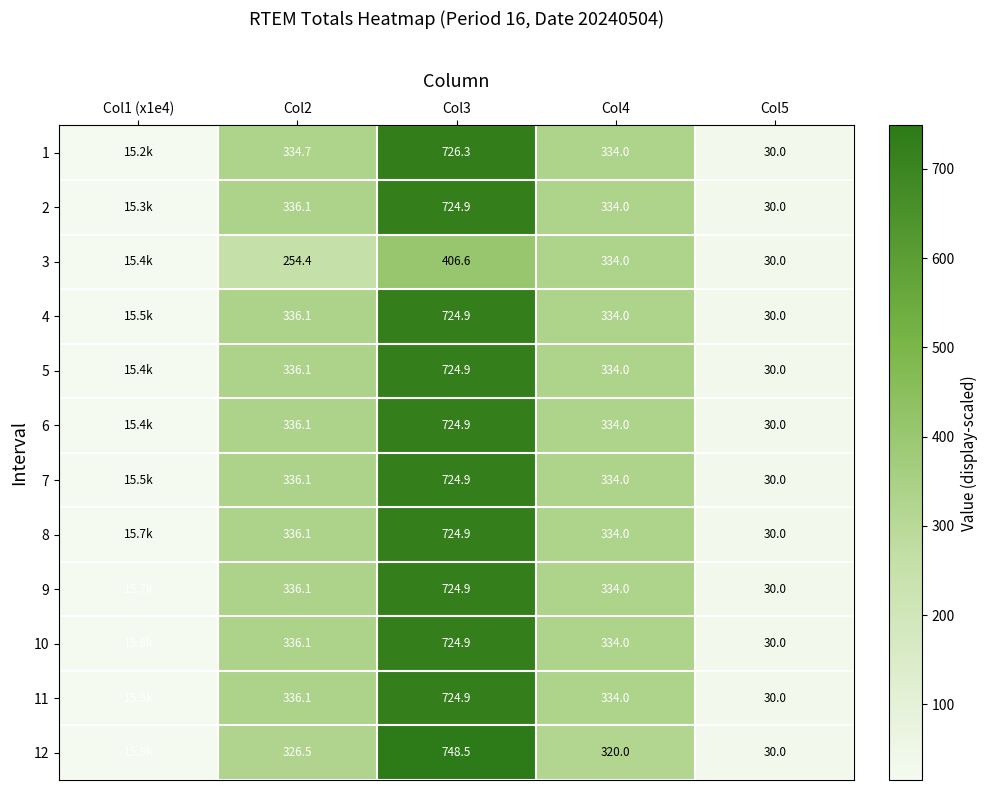

What is the approximate value of 6 at Col4?

334.0